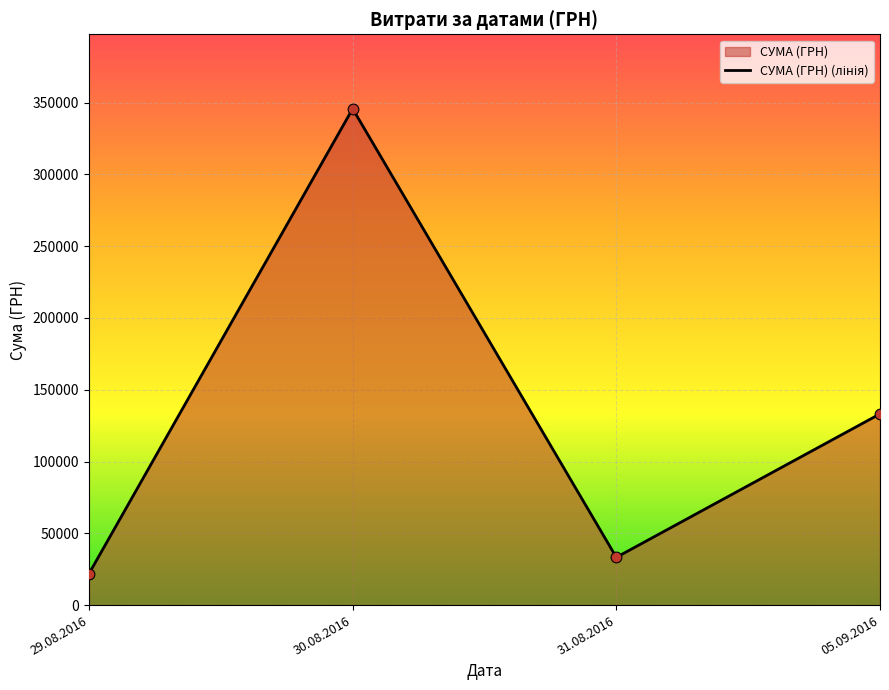

Between 30.08.2016 and 05.09.2016, which is larger?

30.08.2016